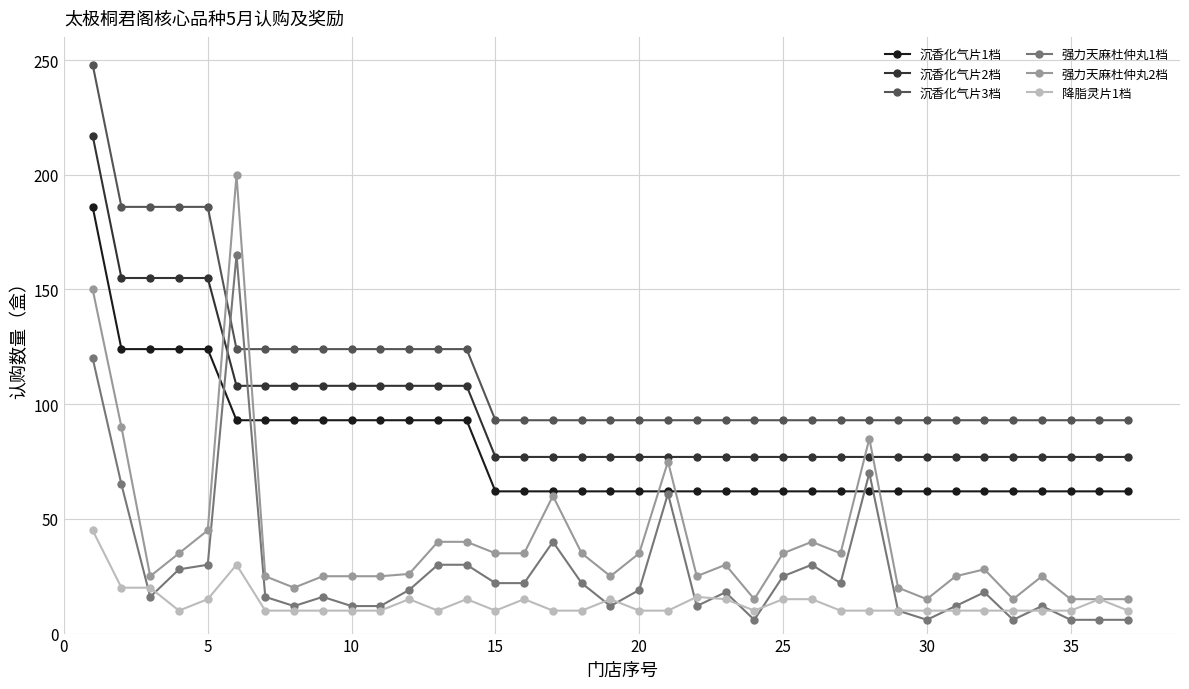

Count the number of categories in the chart.

37